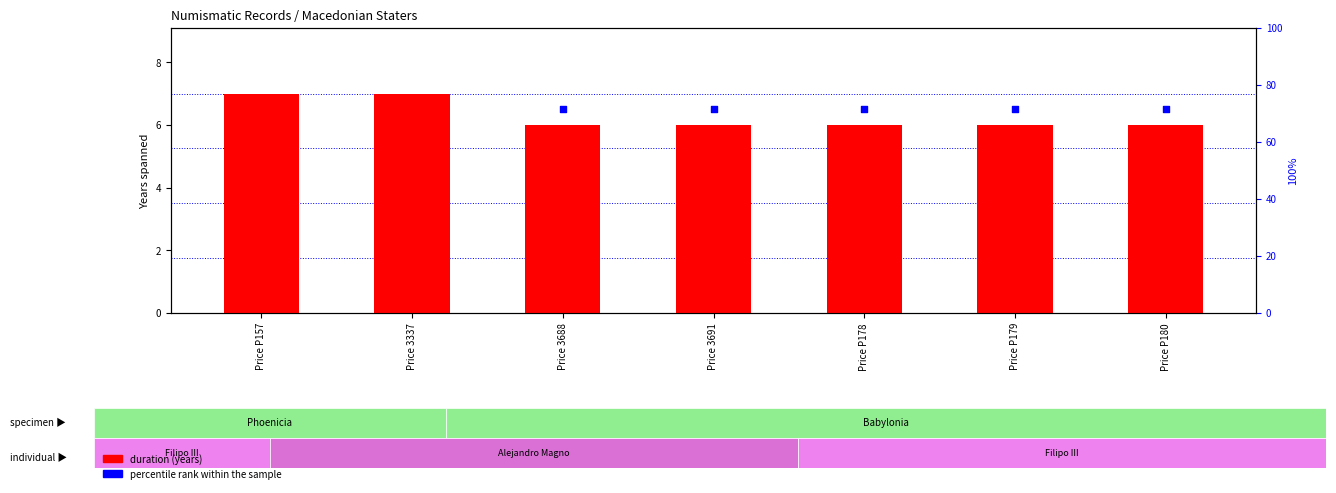

At which category is the sum across all series the highest?

Price P157